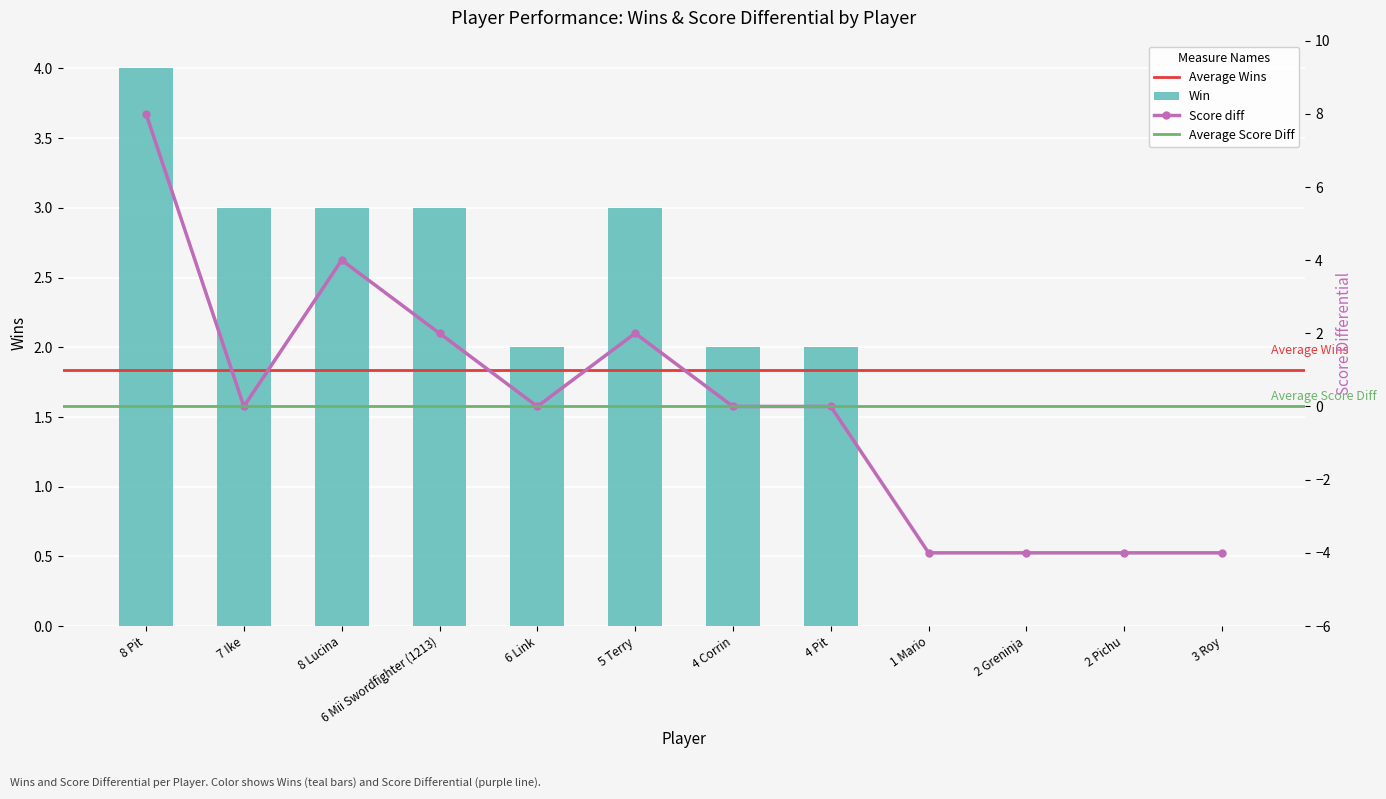

What position from the right is 2 Greninja?

3